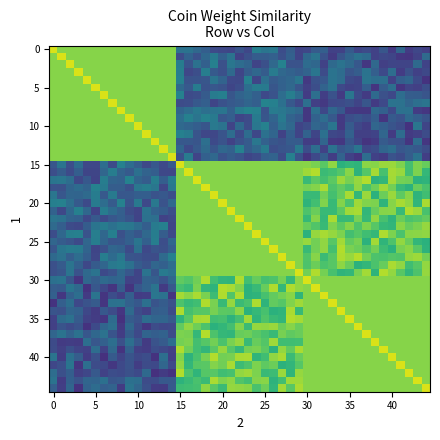

What is the greatest value displayed?

9.3